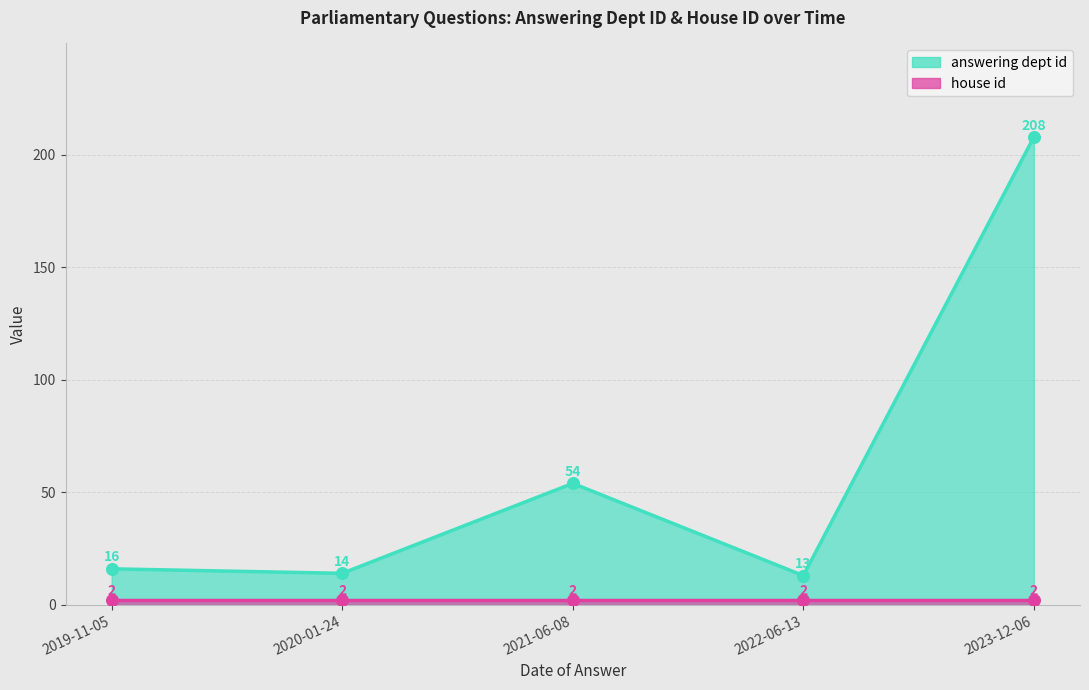

At which category is the sum across all series the highest?

2023-12-06